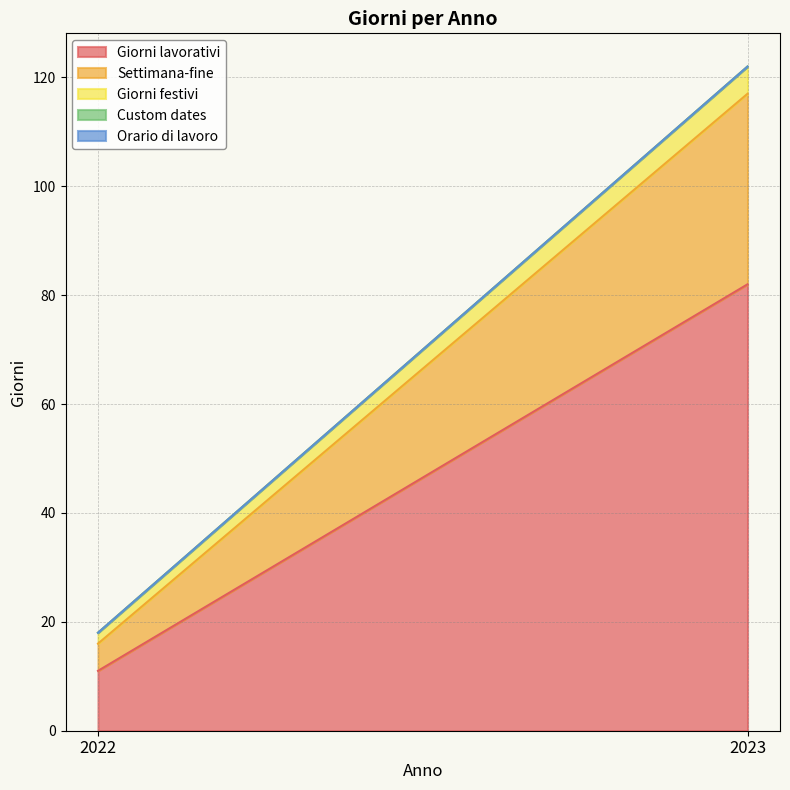

At 2022, list the series in order from largest to smallest.

Giorni lavorativi, Settimana-fine, Giorni festivi, Custom dates, Orario di lavoro